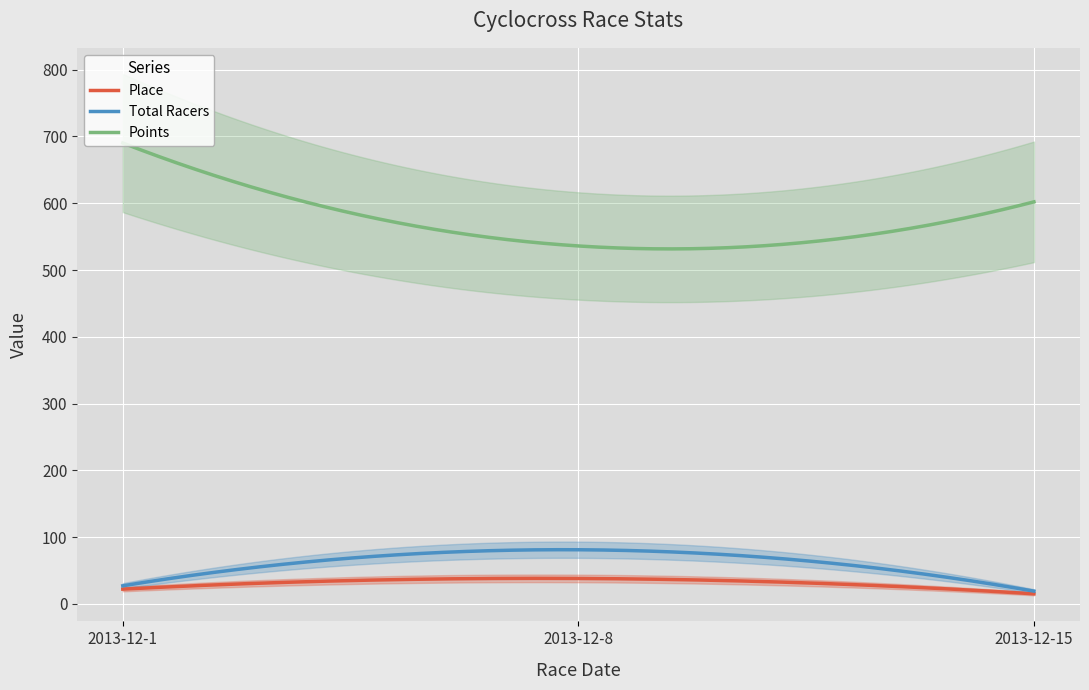

What is the value of the Points point at the 3rd from the left?

602.1